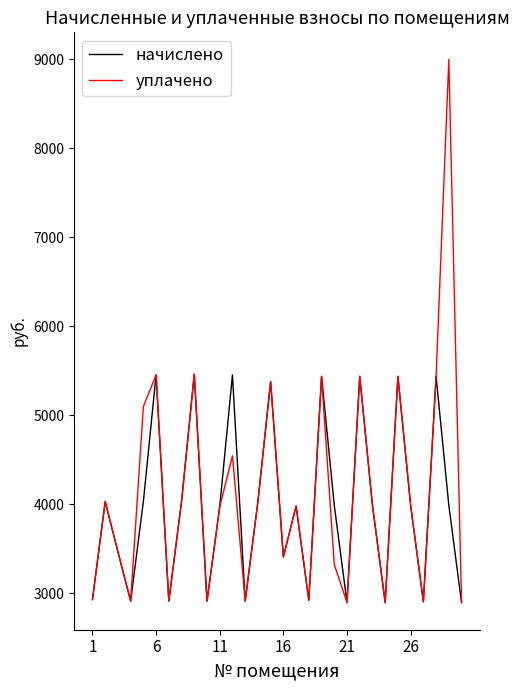

What is the maximum value shown in the chart?

9000.0